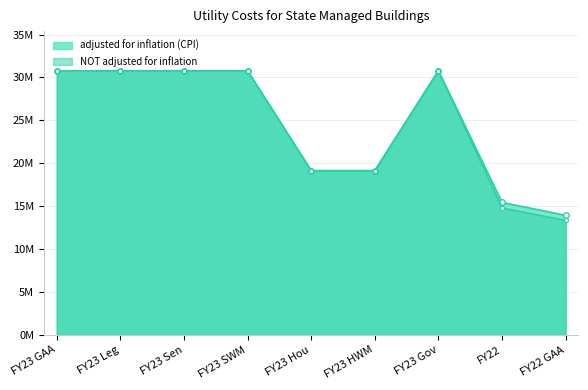

What is the sum of the adjusted for inflation (CPI) values at FY23 GAA and FY23 Gov?

61578639